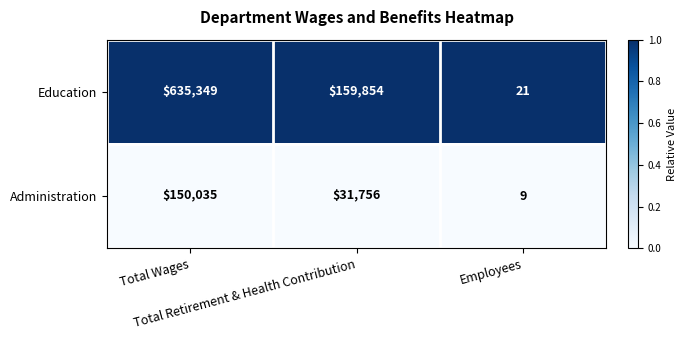

What is the difference between the maximum and minimum values in the Education series?

635328